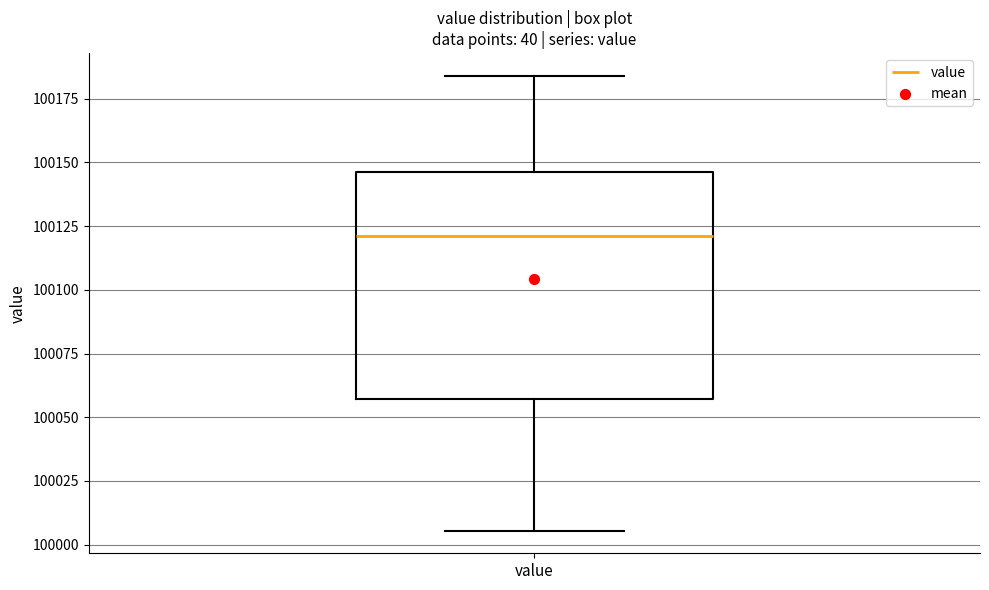

Read this box plot against the y-axis: the position of the median line, the range covered by the box, and the ends of both whiskers. The values are not printed on the chart, so give them approximately, as read against the axis.

median 100120, box 100055 to 100145, whiskers 100005 to 100185